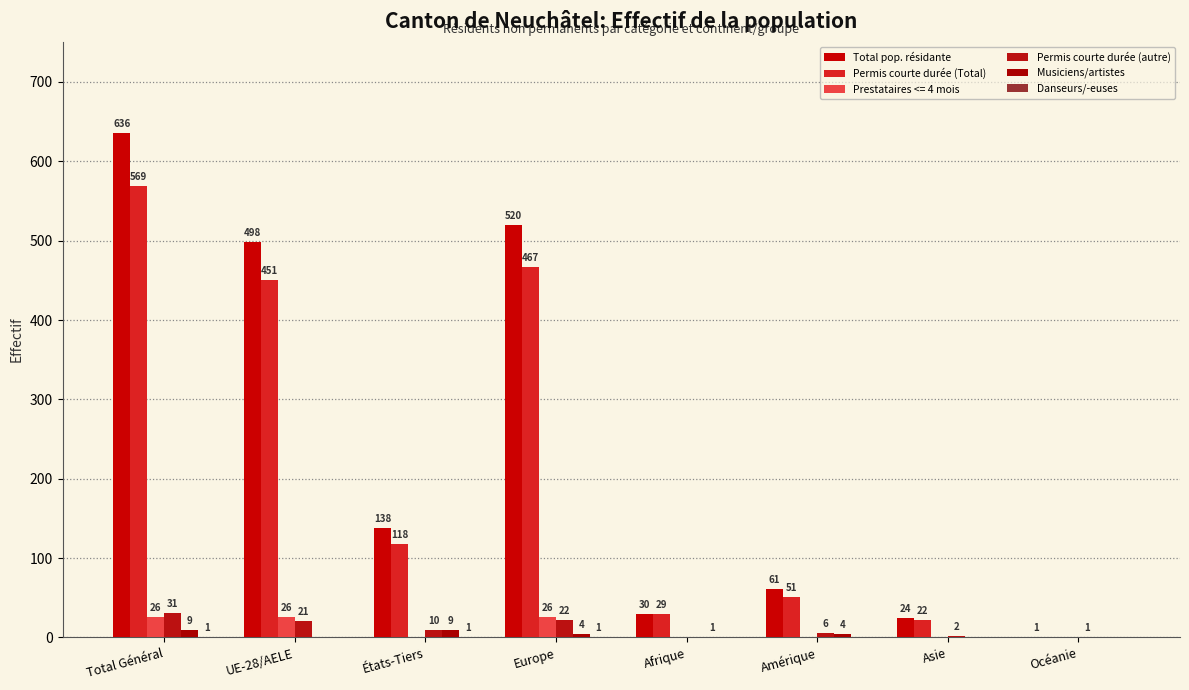

Which series changed the most between Europe and Océanie?

Total pop. résidante